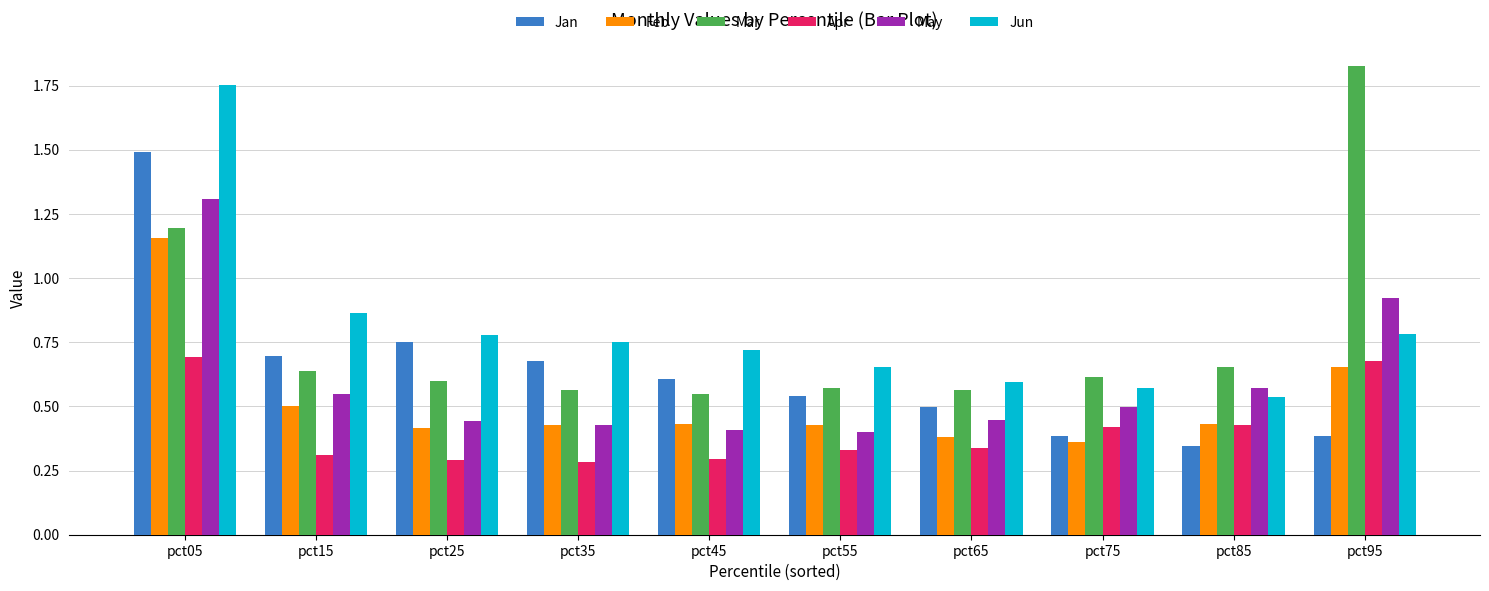

Is the value of Mar at pct55 greater than the value of Jun at pct55?

No